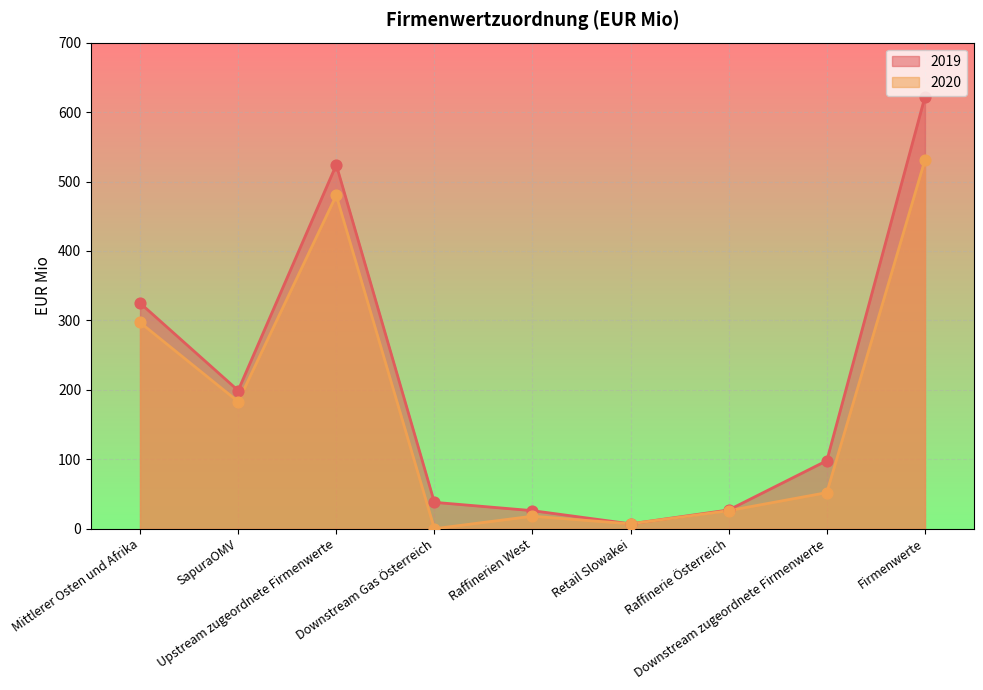

At which category is the sum across all series the highest?

Firmenwerte